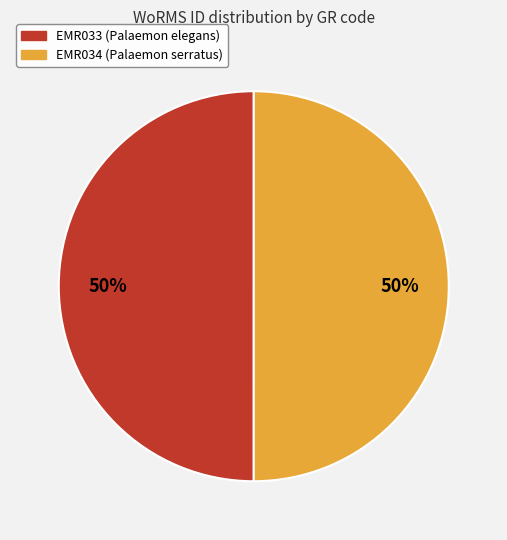

What percentage is the EMR034 (Palaemon serratus) slice, to the nearest percent?

50%